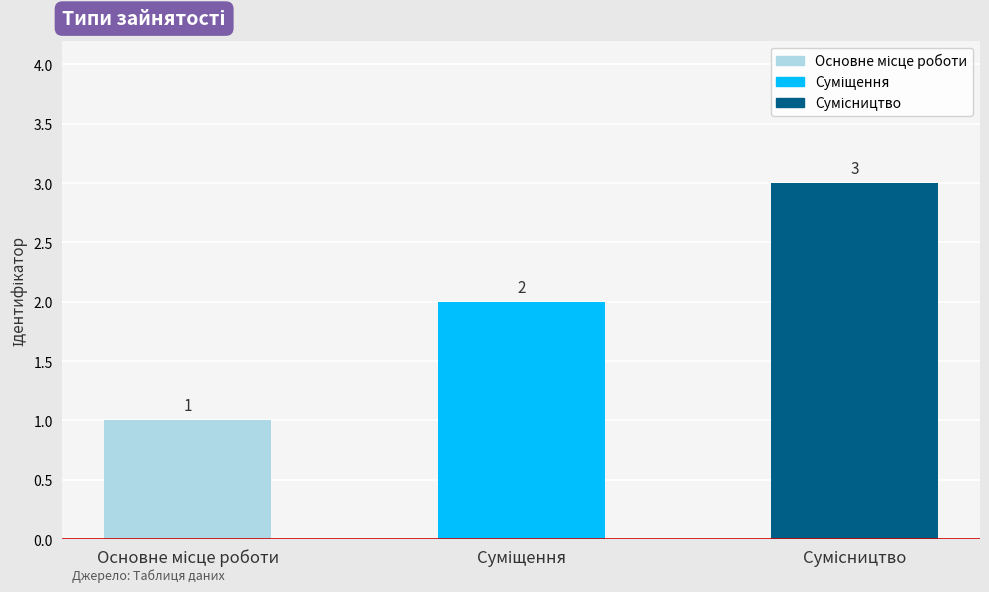

Count the number of categories in the chart.

3